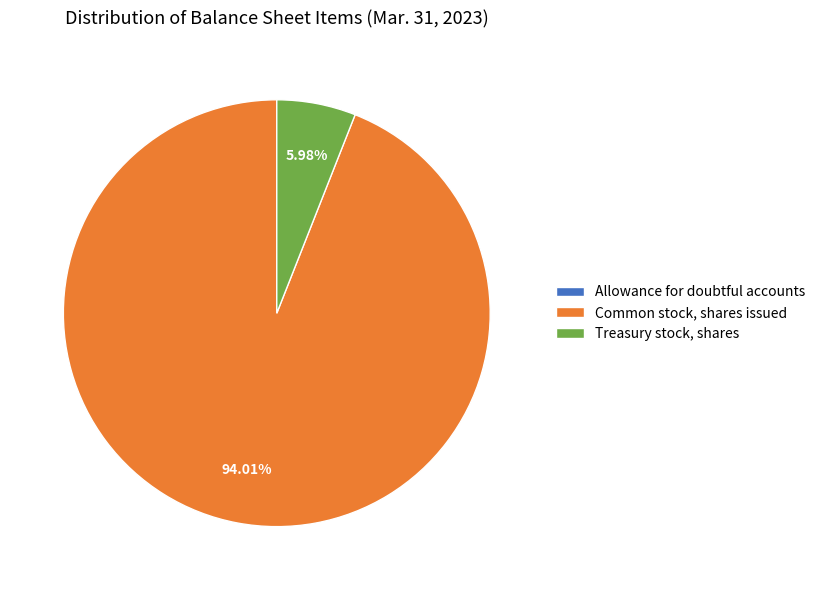

What is the largest slice in the pie chart?

Common stock, shares issued